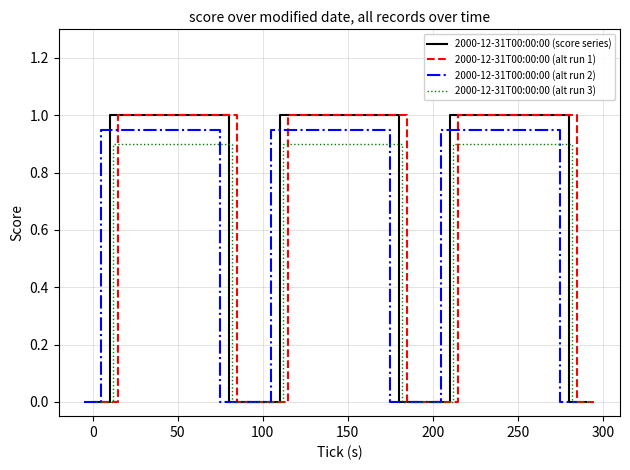

Which series has the largest range (max minus min)?

2000-12-31T00:00:00 (score series)